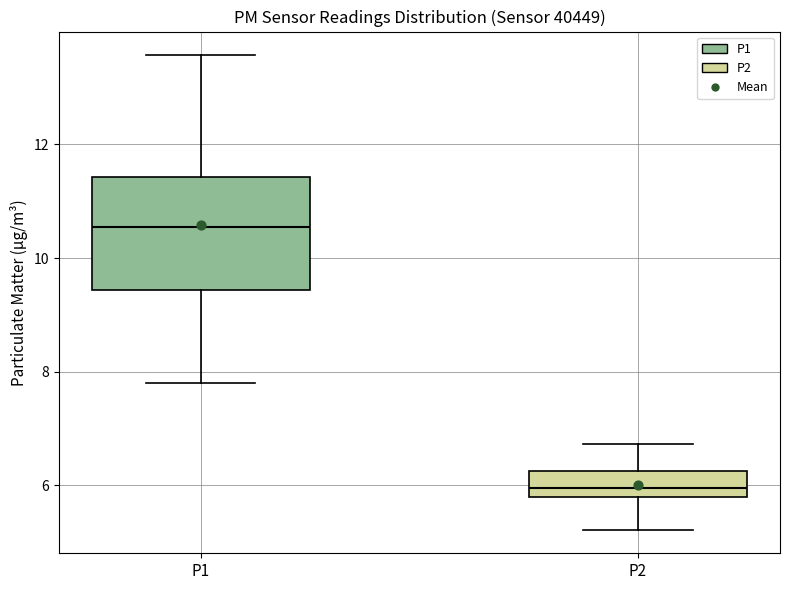

Reading left to right, transcribe this box plot: for each box, give where its median line is, the range the box spans, and where its two whiskers end, as read against the y-axis. The values are not printed on the chart, so give them approximately, as read against the axis.

P1: median 10.6, box 9.4 to 11.4, whiskers 7.8 to 13.6
P2: median 6.0, box 5.8 to 6.2, whiskers 5.2 to 6.8